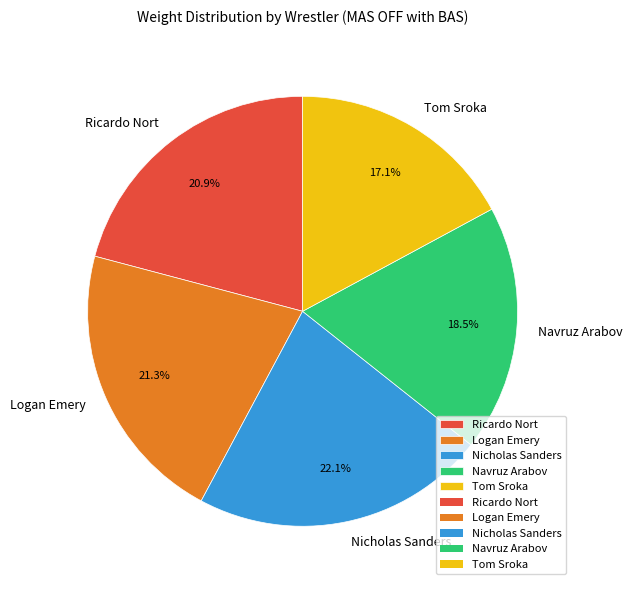

Between Nicholas Sanders and Logan Emery, which is larger?

Nicholas Sanders